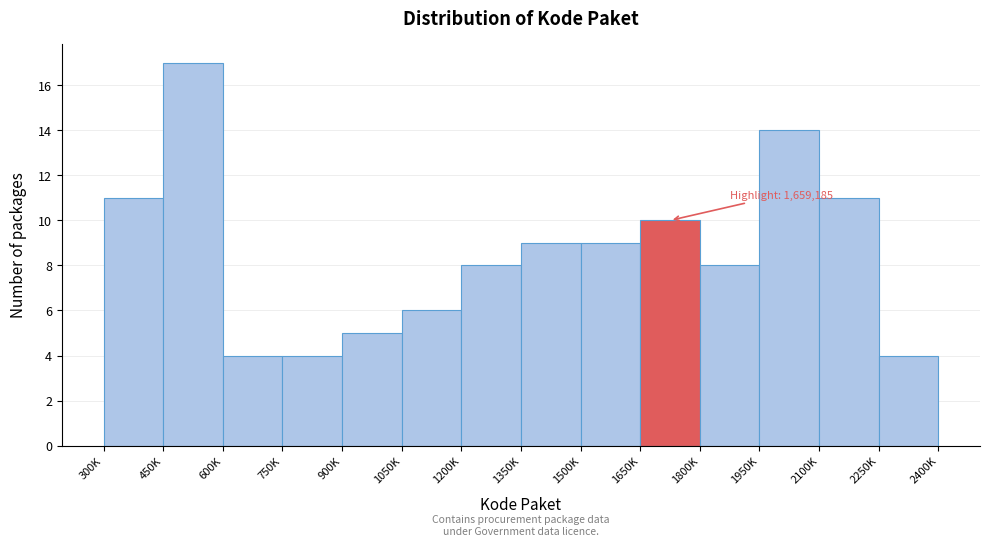

Reading right to left, what are all the values shown in this chart?

2250K=4	2100K=11	1950K=14	1800K=8	1650K=10	1500K=9	1350K=9	1200K=8	1050K=6	900K=5	750K=4	600K=4	450K=17	300K=11